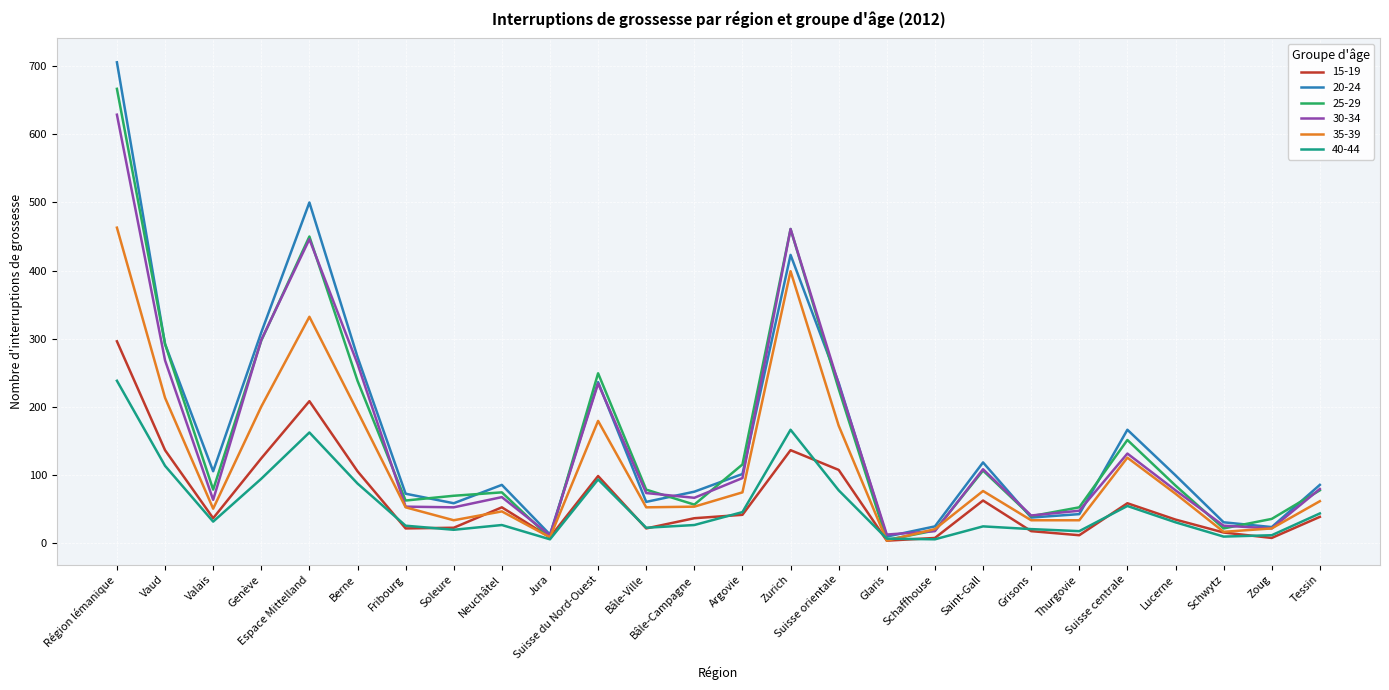

Is it true that 20-24 equals 38 at Bâle-Campagne?

False